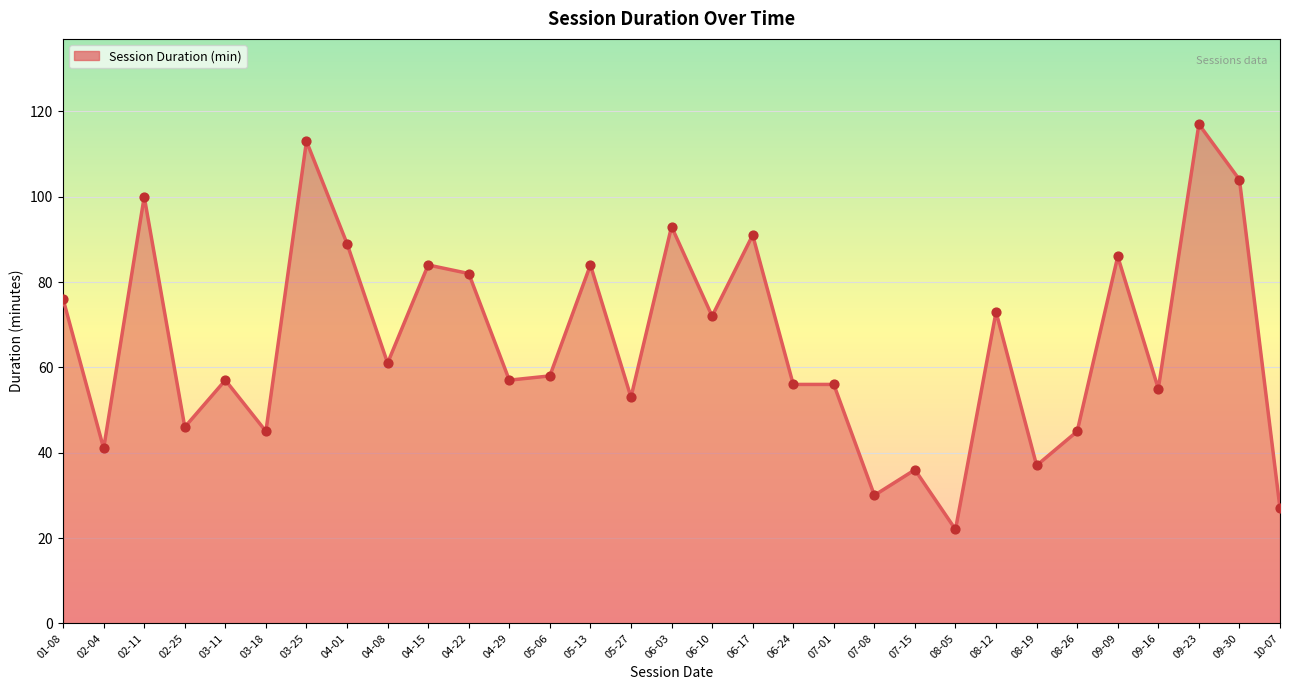

What is the change in value from 04-29 to 07-15?

-21